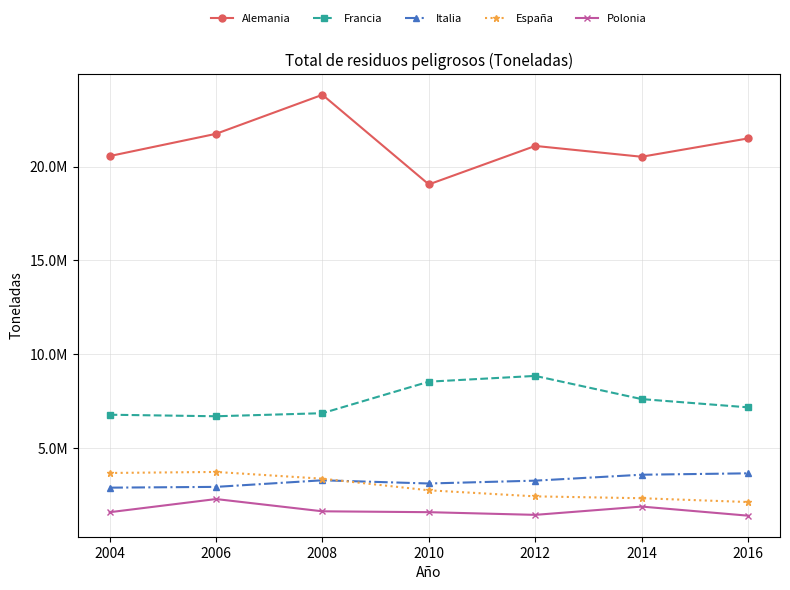

Is it true that Italia equals 4731926 at 2008?

False